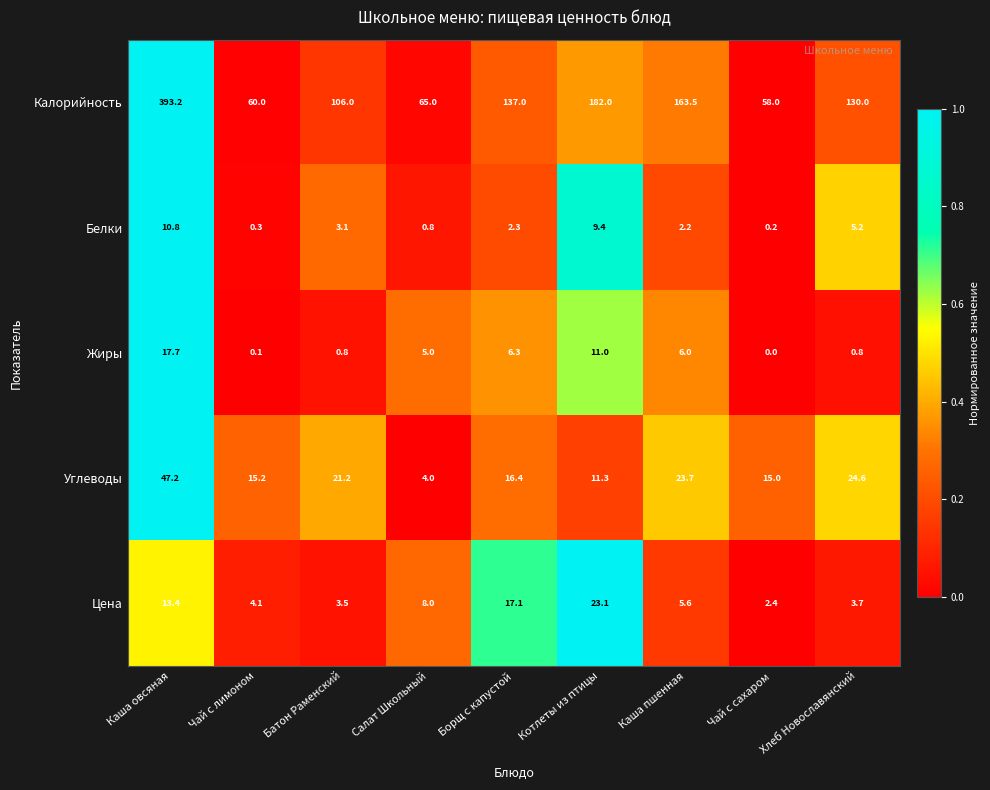

Is it true that Белки equals 0.5 at Салат Школьный?

False